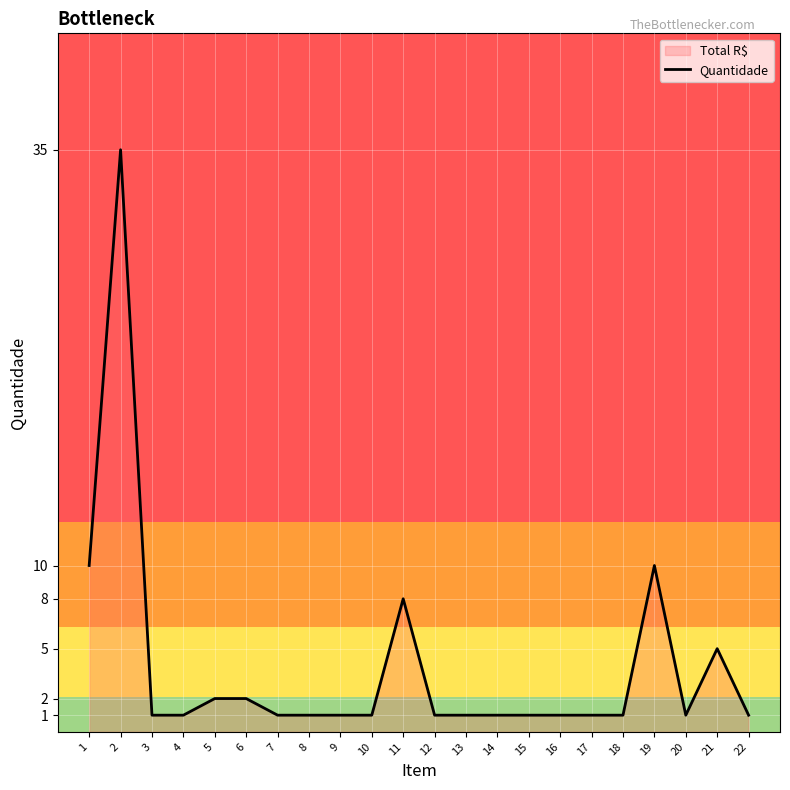

The value at 13 is 1. True or false?

True